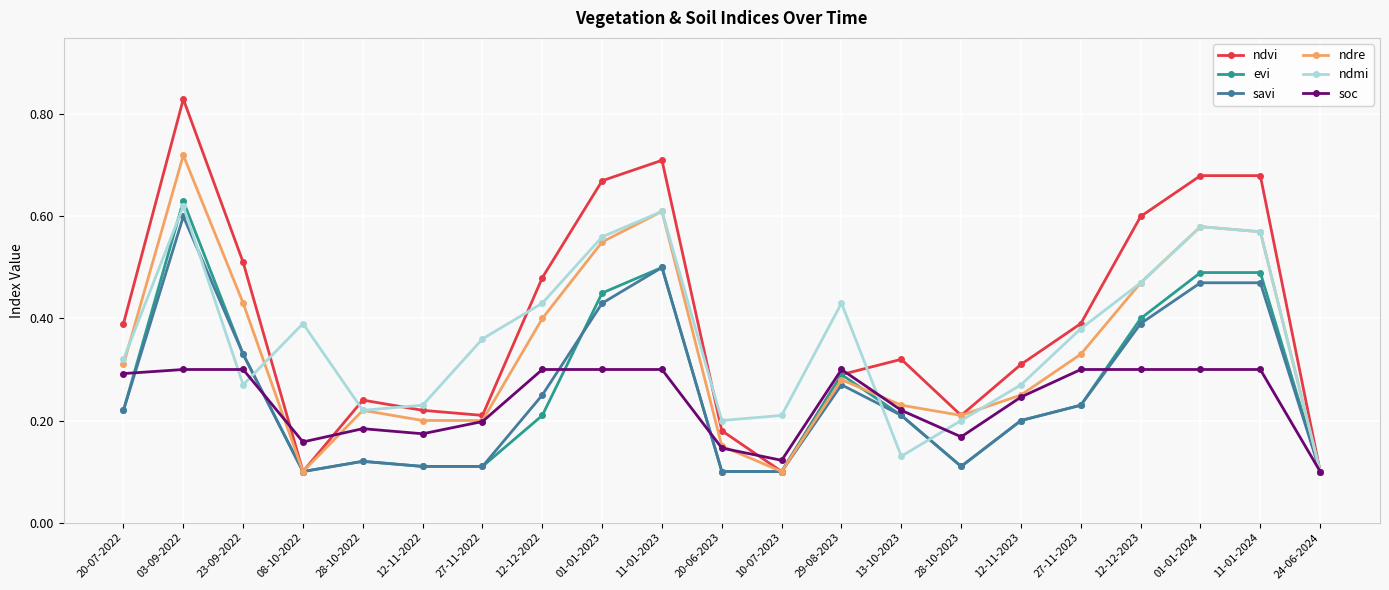

True or false: ndre and ndmi intersect in this chart.

True